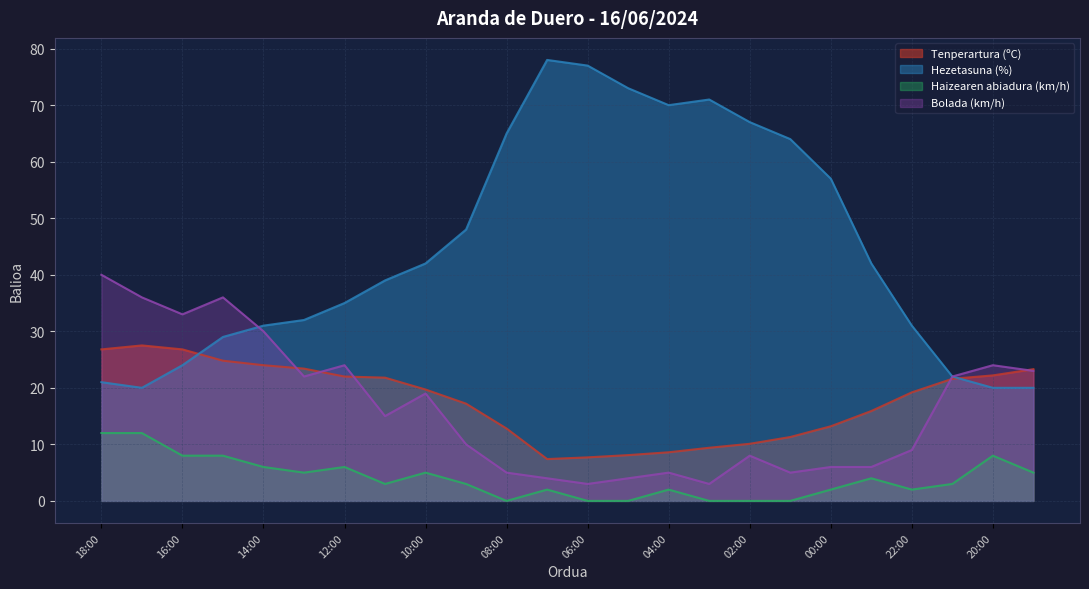

How many lines are shown in the chart?

4